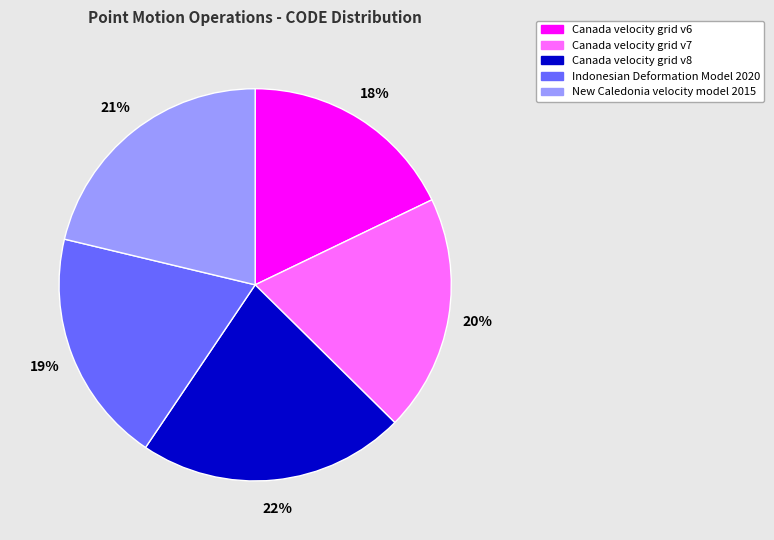

What percentage is the Canada velocity grid v8 slice, to the nearest percent?

22%